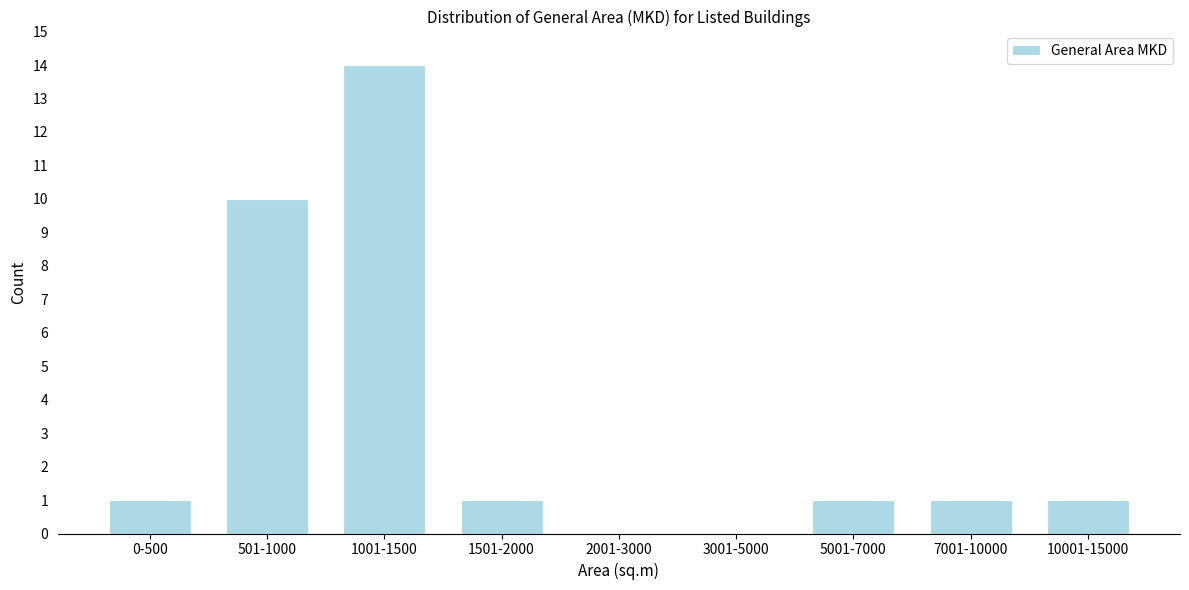

Reading right to left, extract all data points from this chart.

10001-15000=1	7001-10000=1	5001-7000=1	3001-5000=0	2001-3000=0	1501-2000=1	1001-1500=14	501-1000=10	0-500=1